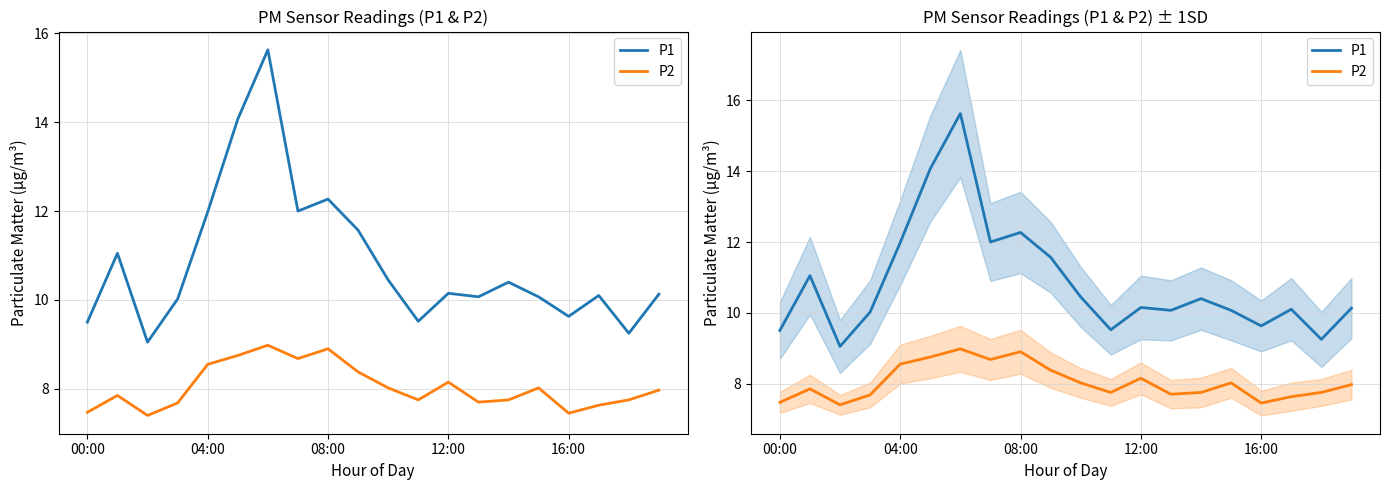

What is the smallest value displayed?

7.4